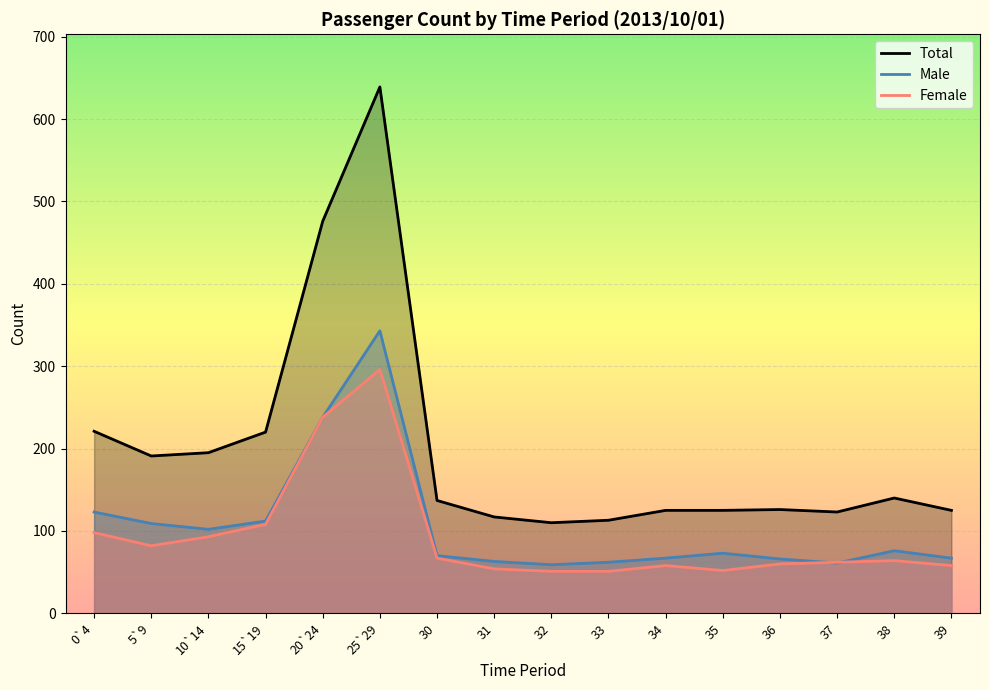

Reading left to right, what are all the values shown in this chart?

Total: 221	191	195	220	476	639	137	117	110	113	125	125	126	123	140	125
Male: 123	109	102	112	238	343	70	63	59	62	67	73	66	61	76	67
Female: 98	82	93	108	238	296	67	54	51	51	58	52	60	62	64	58